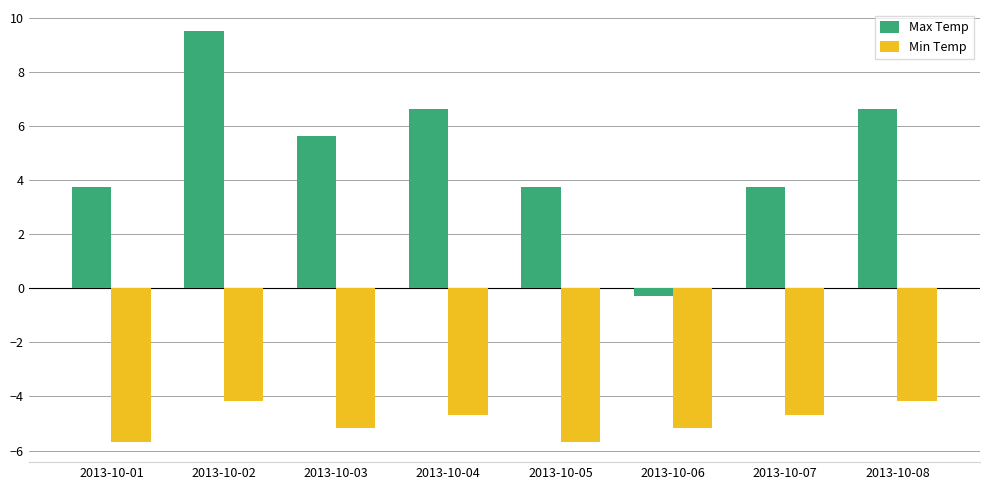

Is it true that Min Temp equals -4.2 at 2013-10-02?

True